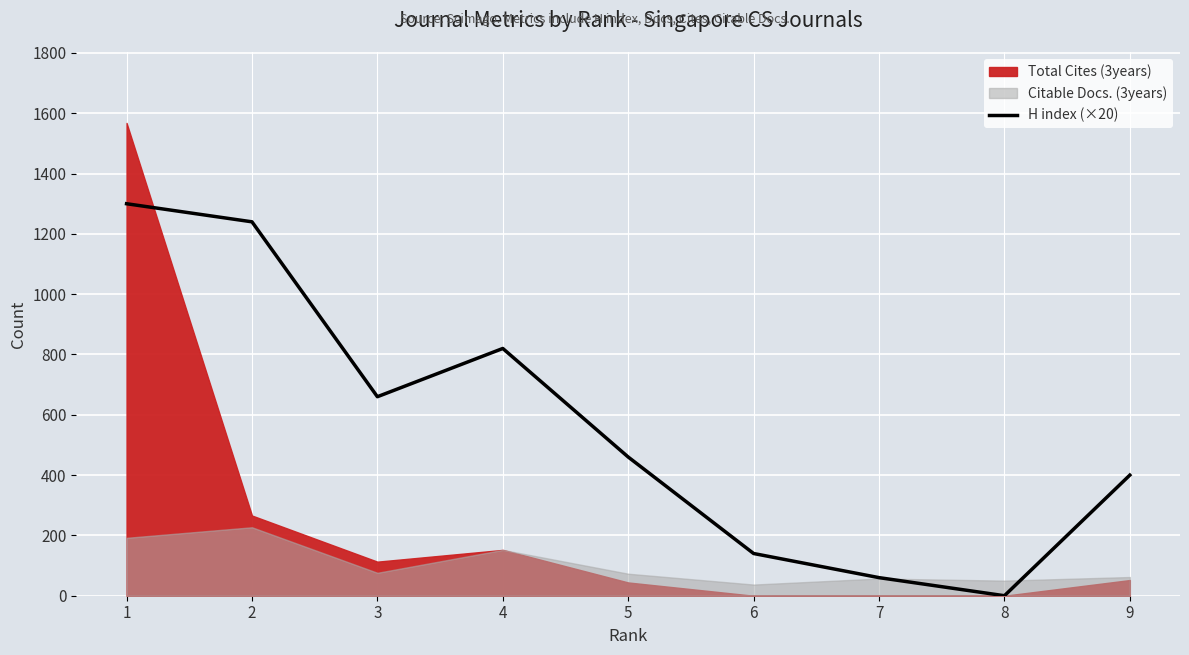

True or false: the data shows 660 at 3.

True